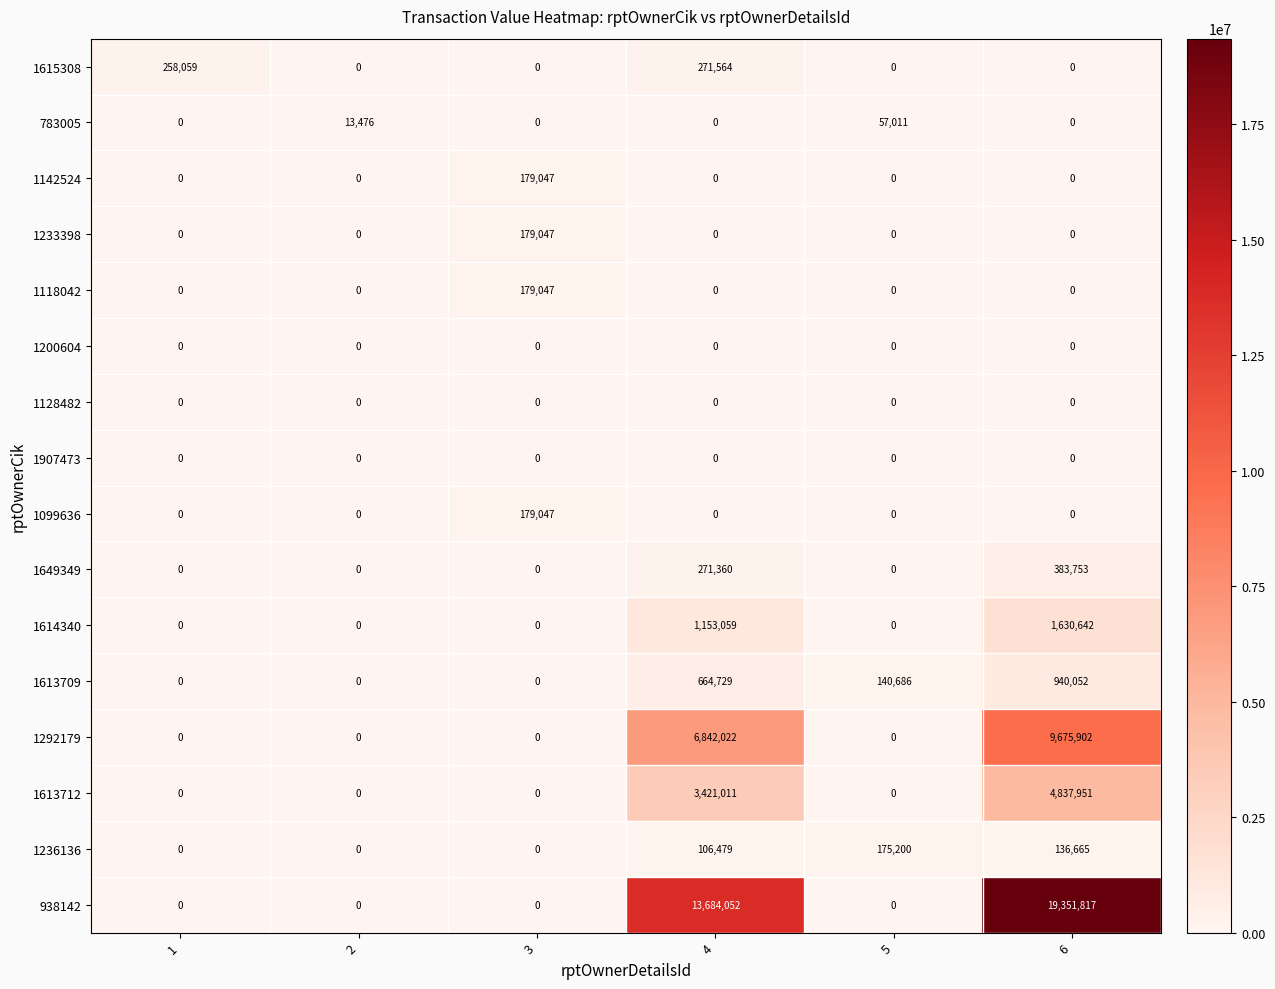

What is the maximum value for 1615308?

271564